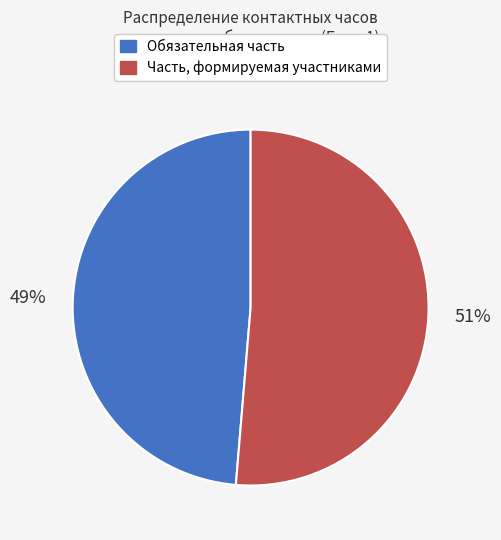

How many slices are in this pie chart?

2